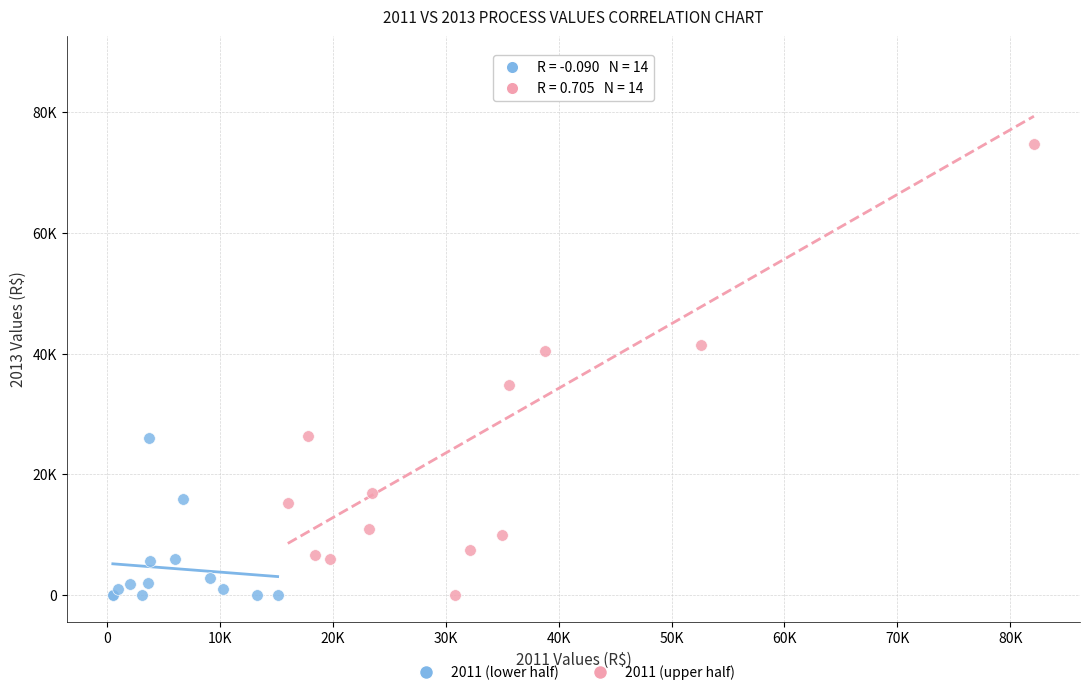

What are all the series names shown in the legend?

2011 (lower half), 2011 (upper half)